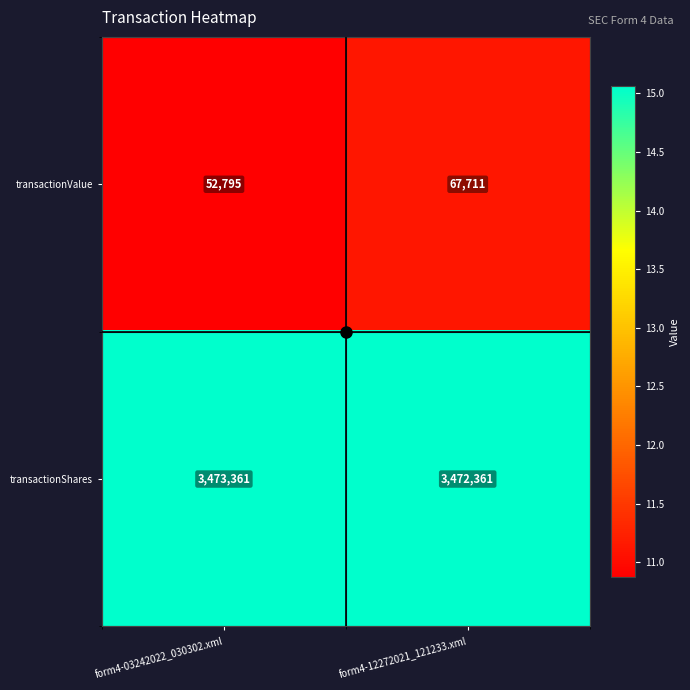

Rank the series at form4-03242022_030302.xml from highest to lowest value.

transactionShares, transactionValue